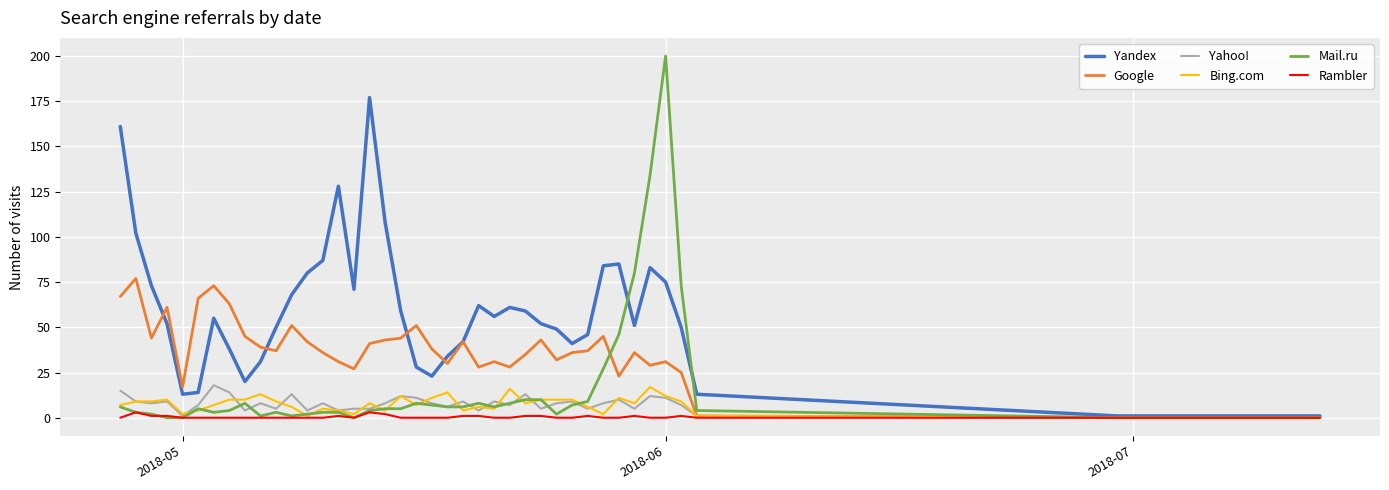

At how many categories does at least one series exceed 100?

7